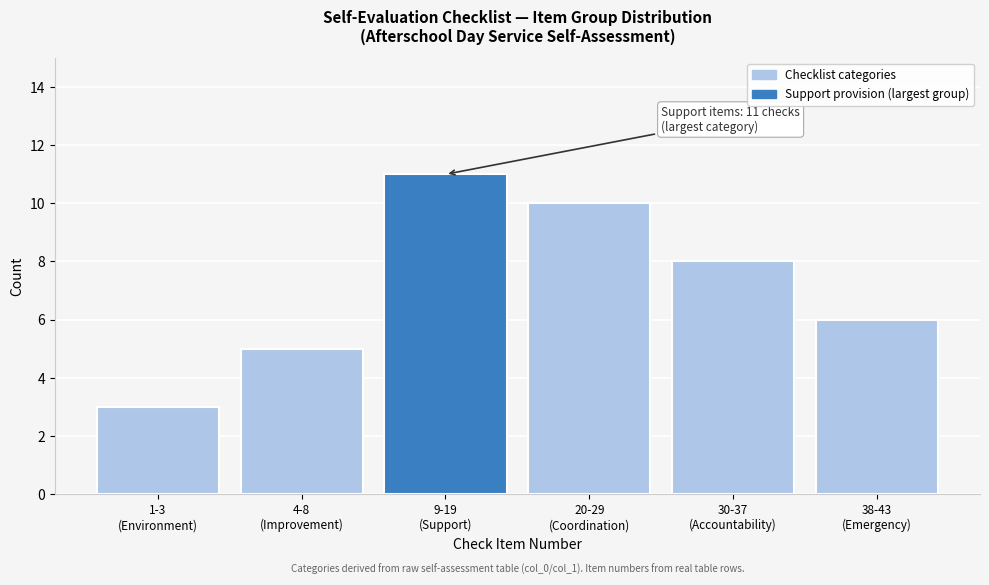

Reading left to right, what are all the values shown in this chart?

3	5	11	10	8	6